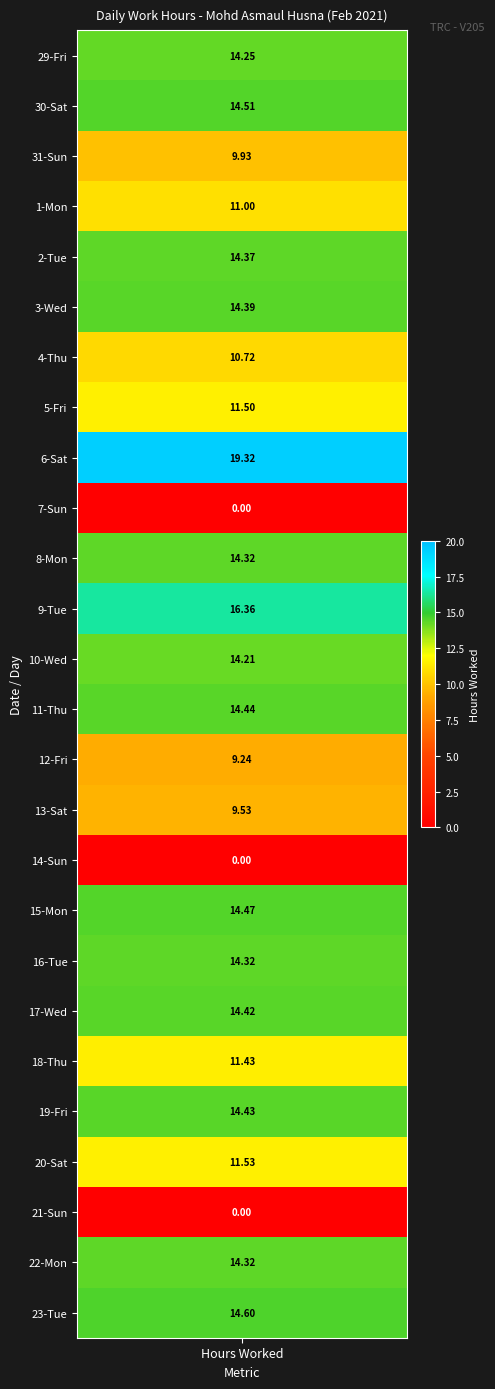

Rank the series by their maximum value, from highest to lowest.

6, 9, 23, 30, 15, 11, 19, 17, 3, 2, 8, 16, 22, 29, 10, 20, 5, 18, 1, 4, 31, 13, 12, 7, 14, 21